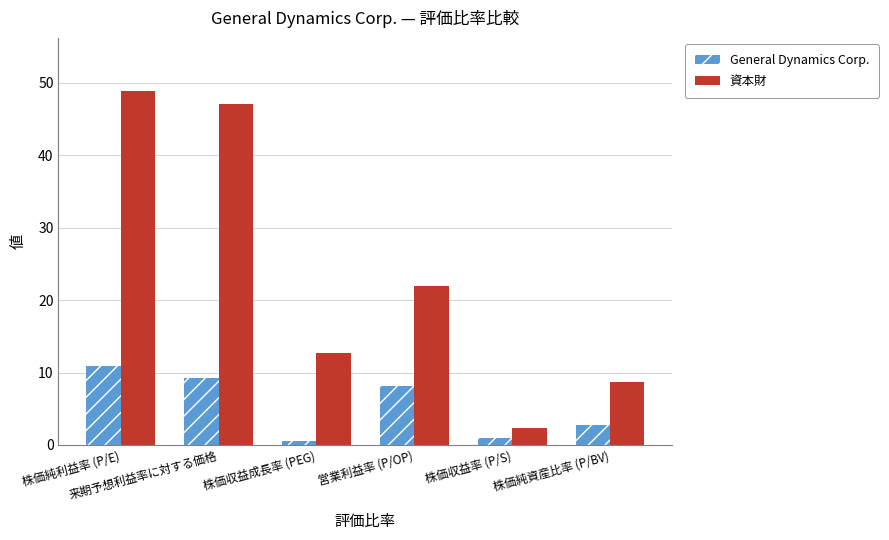

Reading right to left, transcribe all the data shown in this chart.

General Dynamics Corp.: 株価純資産比率 (P/BV)=2.8	株価収益率 (P/S)=1.0	営業利益率 (P/OP)=8.2	株価収益成長率 (PEG)=0.6	来期予想利益率に対する価格=9.2	株価純利益率 (P/E)=10.9
資本財: 株価純資産比率 (P/BV)=8.7	株価収益率 (P/S)=2.4	営業利益率 (P/OP)=22.0	株価収益成長率 (PEG)=12.7	来期予想利益率に対する価格=47.1	株価純利益率 (P/E)=48.9